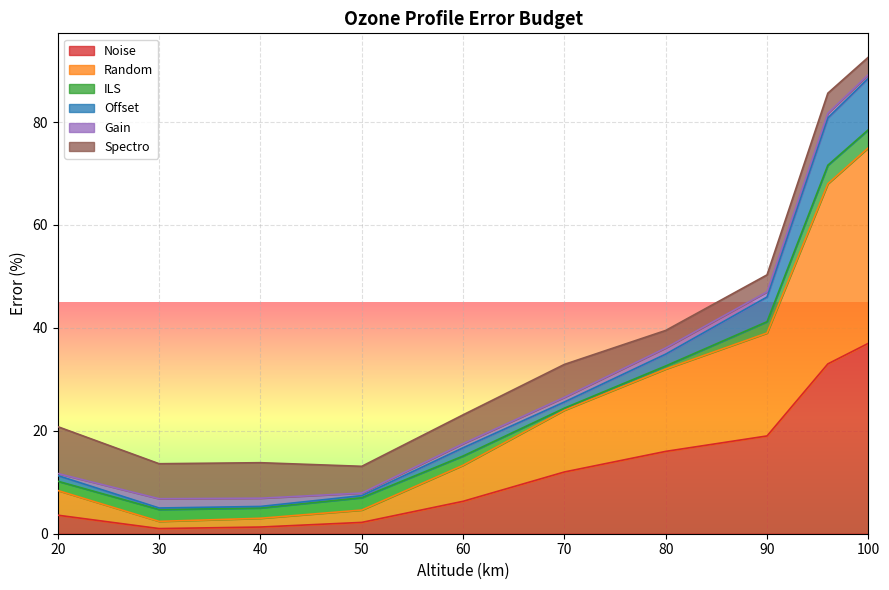

Is it true that Noise equals 23.0 at 80?

False